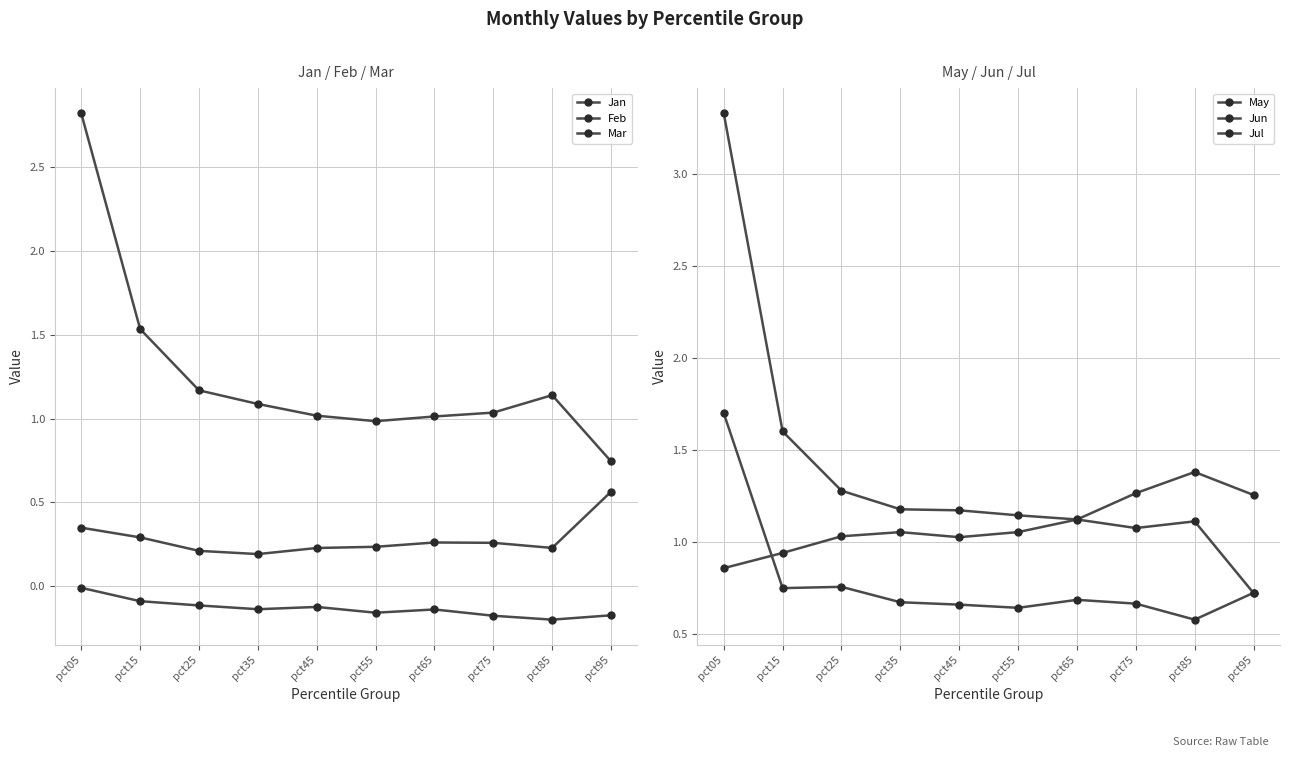

Reading left to right, extract all data points from this chart.

Jan: 2.8	1.5	1.2	1.1	1.0	1.0	1.0	1.0	1.1	0.7
Feb: -0.0	-0.1	-0.1	-0.1	-0.1	-0.2	-0.1	-0.2	-0.2	-0.2
Mar: 0.3	0.3	0.2	0.2	0.2	0.2	0.3	0.3	0.2	0.6
May: 0.9	0.9	1.0	1.1	1.0	1.1	1.1	1.3	1.4	1.3
Jun: 1.7	0.7	0.8	0.7	0.7	0.6	0.7	0.7	0.6	0.7
Jul: 3.3	1.6	1.3	1.2	1.2	1.1	1.1	1.1	1.1	0.7